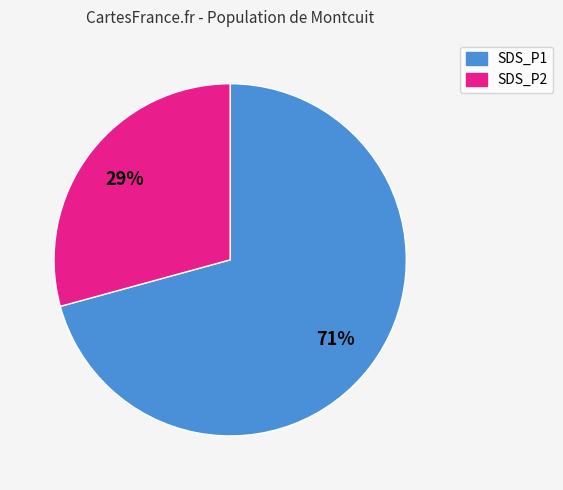

Which slice represents more than half of the pie?

SDS_P1